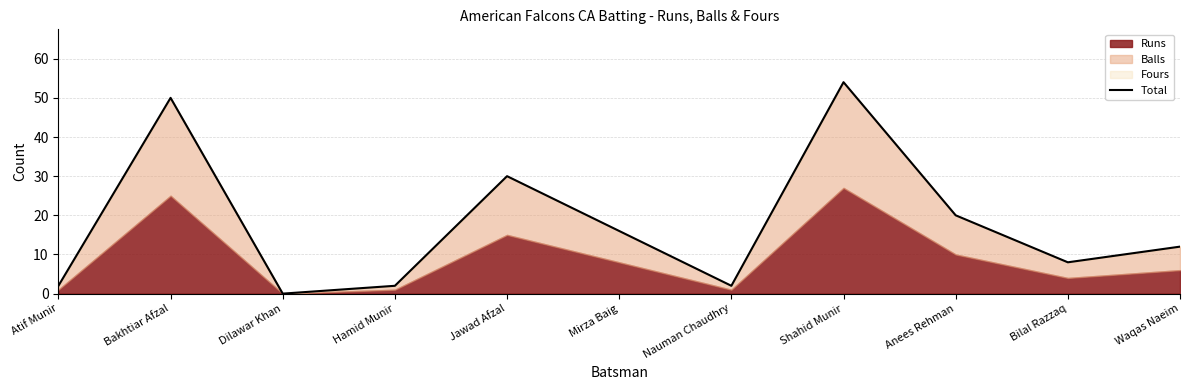

What is the difference between the values at Bakhtiar Afzal and Mirza Baig?

34